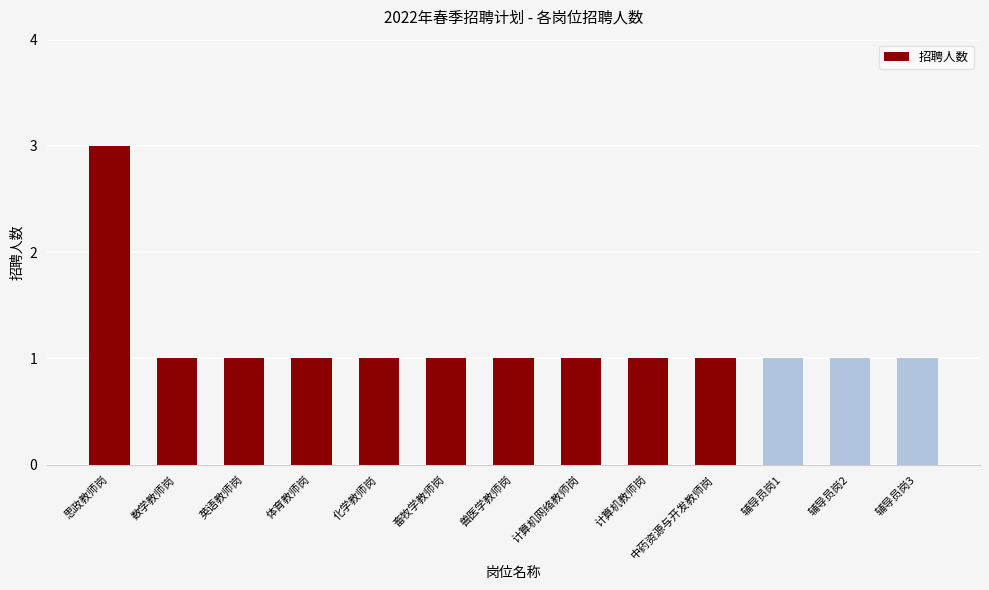

What is the label of the 13th bar from the right?

思政教师岗